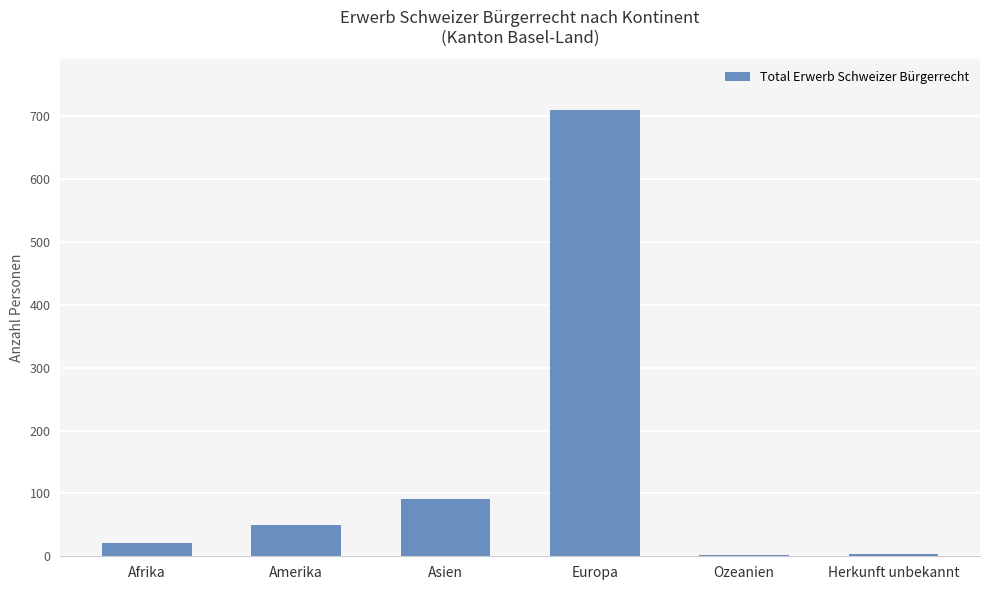

Between Asien and Europa, which is larger?

Europa